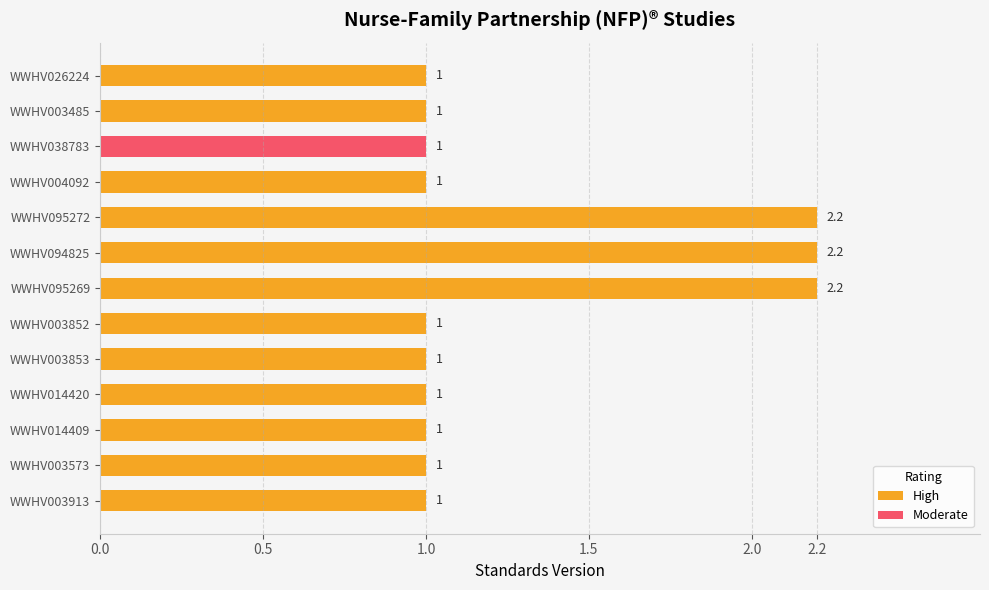

What is the difference between the highest and lowest values at WWHV003573?

1.0